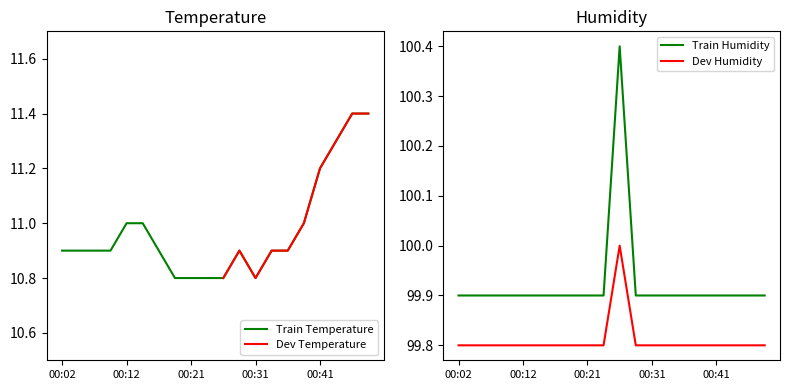

True or false: the data shows 5.8 at 00:16.

False